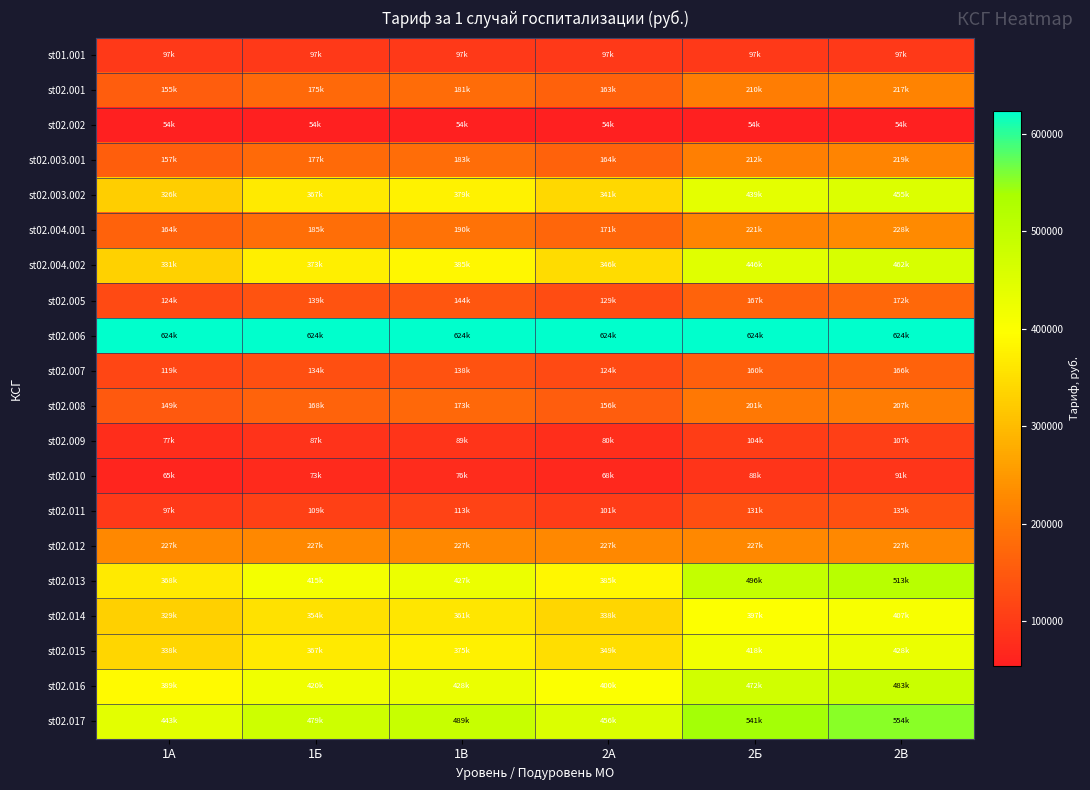

At which category is the sum across all series the highest?

2В